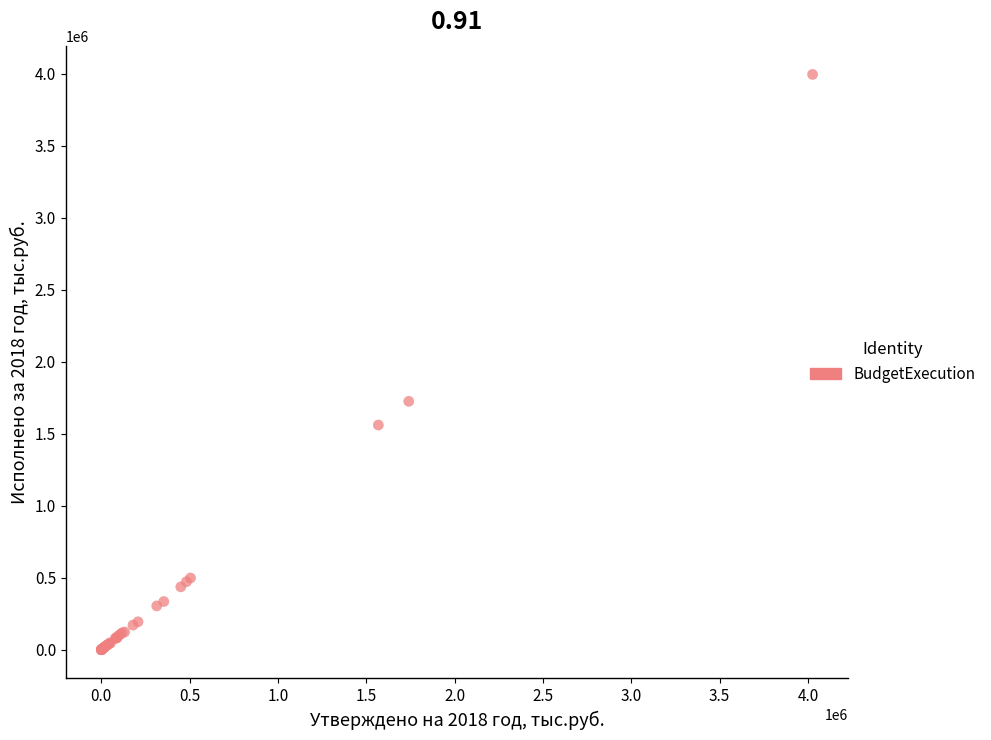

What Y value in the scatter plot is closest to 1998064?

1725390.6